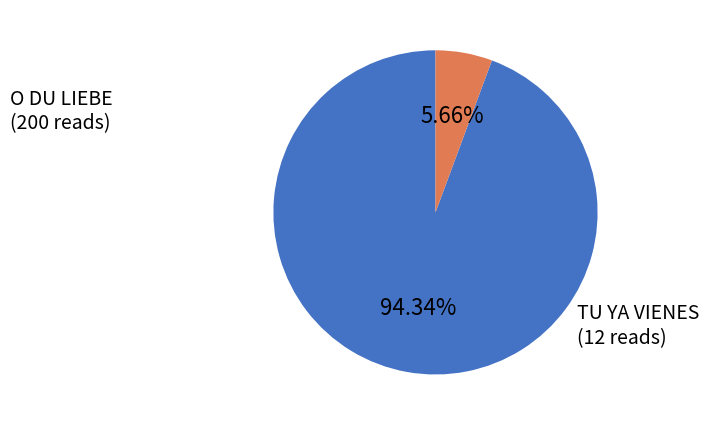

How many slices are in this pie chart?

2